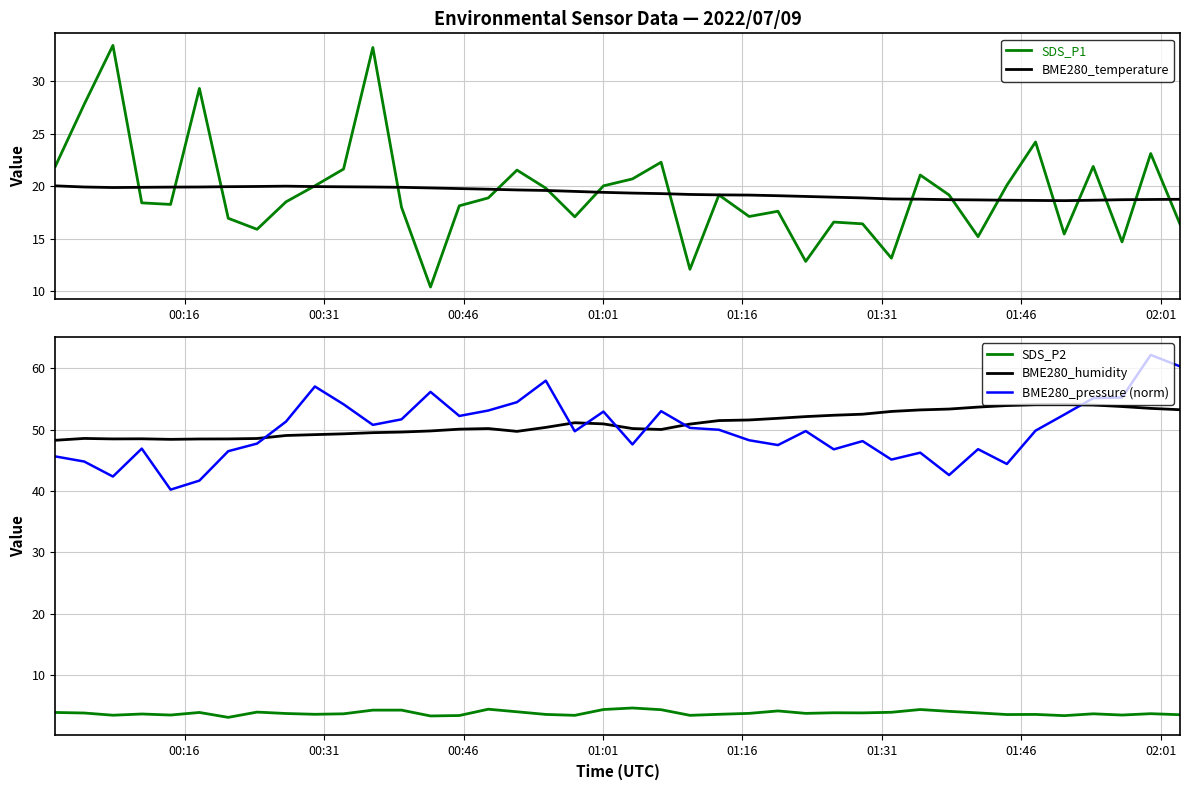

What are all the series names shown in the legend?

SDS_P1, BME280_temperature, SDS_P2, BME280_humidity, BME280_pressure (norm)